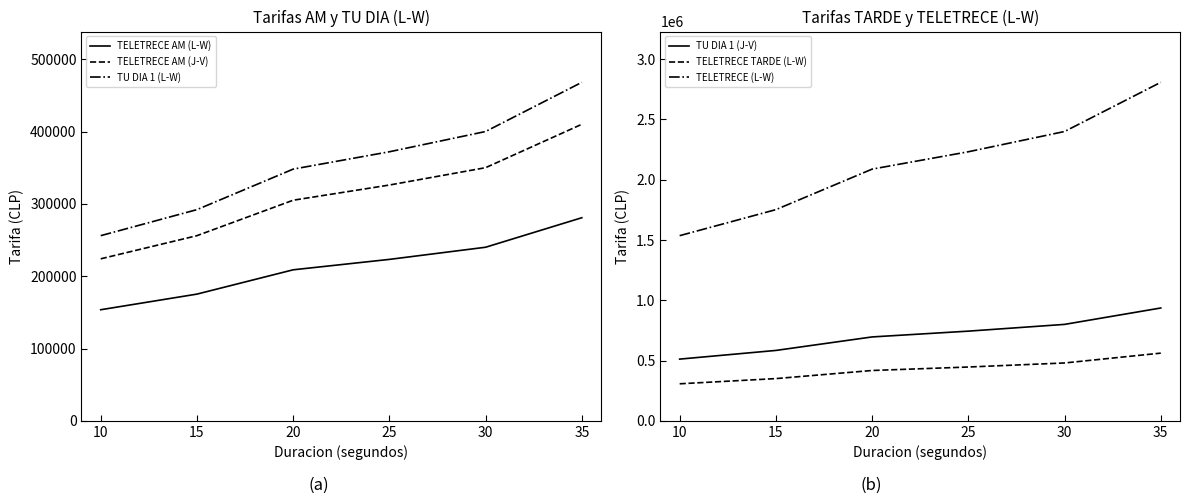

Reading left to right, extract all data points from this chart.

TELETRECE AM (L-W): 10=153600	15=175200	20=208800	25=223200	30=240000	35=280800
TELETRECE AM (J-V): 10=224000	15=256000	20=305000	25=326000	30=350000	35=410000
TU DIA 1 (L-W): 10=256000	15=292000	20=348000	25=372000	30=400000	35=468000
TU DIA 1 (J-V): 10=512000	15=584000	20=696000	25=744000	30=800000	35=936000
TELETRECE TARDE (L-W): 10=307200	15=350400	20=417600	25=446400	30=480000	35=561600
TELETRECE (L-W): 10=1536000	15=1752000	20=2088000	25=2232000	30=2400000	35=2808000